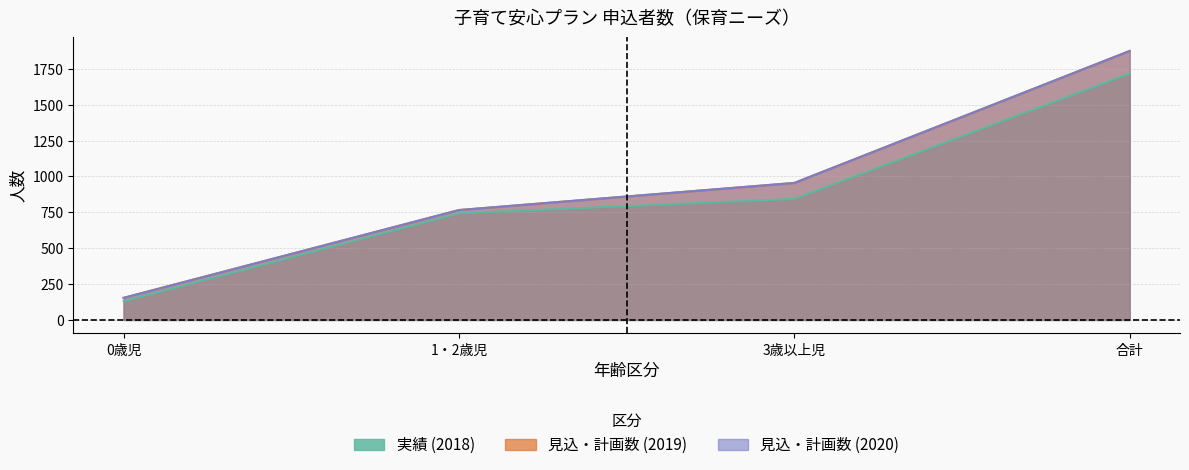

True or false: 見込・計画数 (2019) has a value of 766 at 1・2歳児.

True